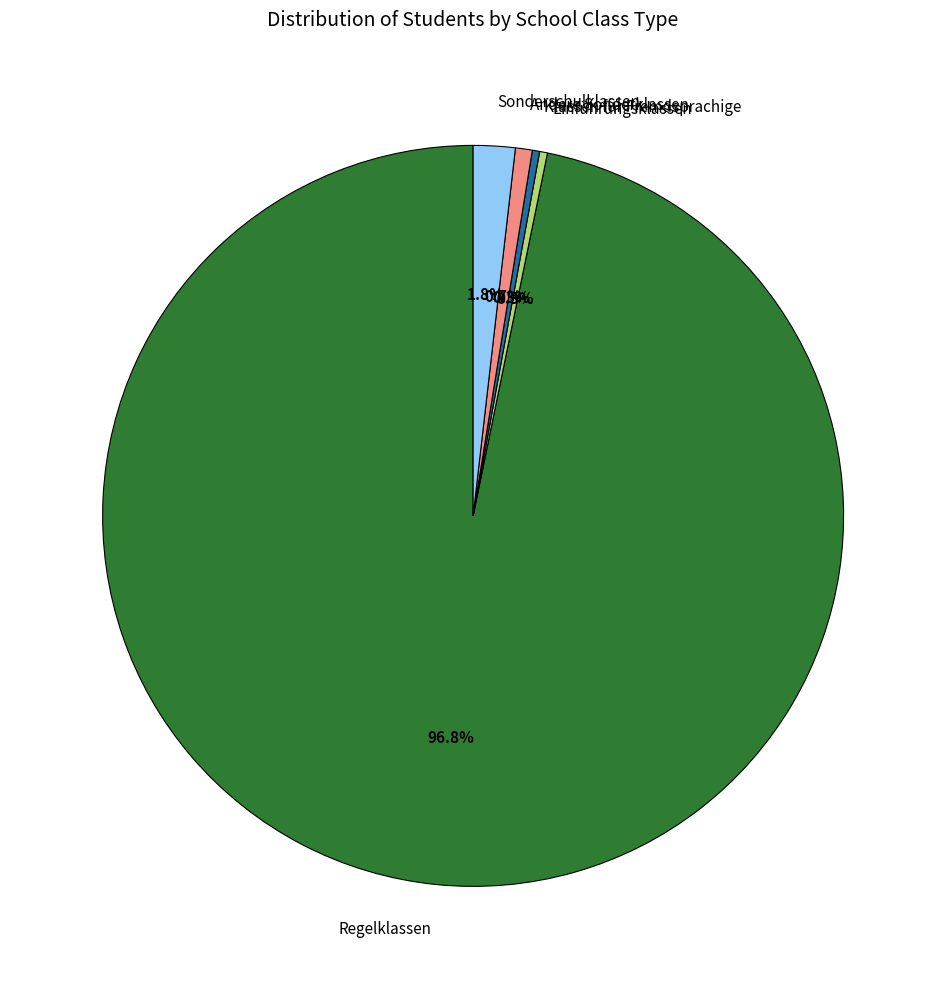

The Einführungsklassen slice represents 0% of the pie. True or false?

True